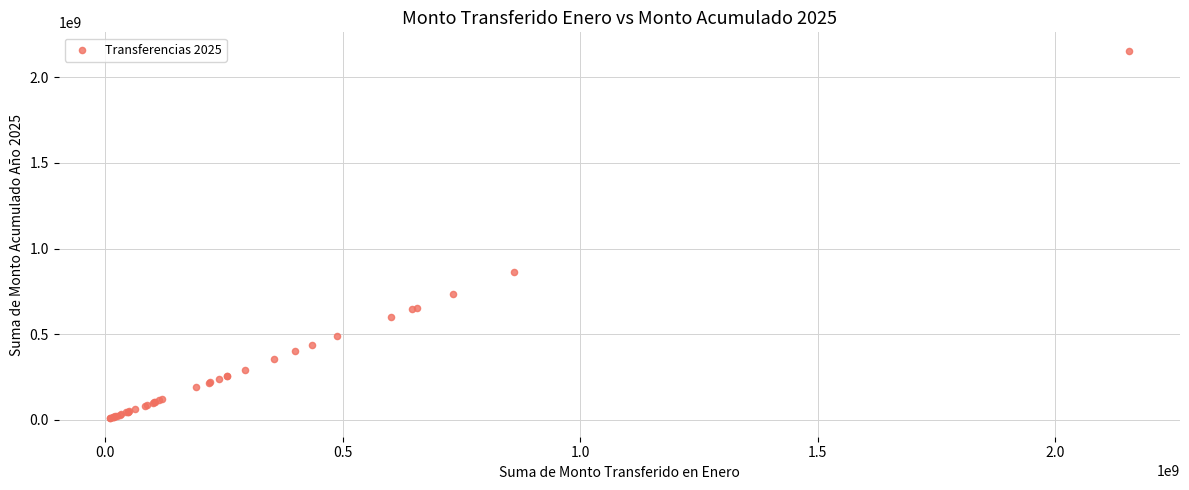

What Y value in the scatter plot is closest to 1081961746?

861168106